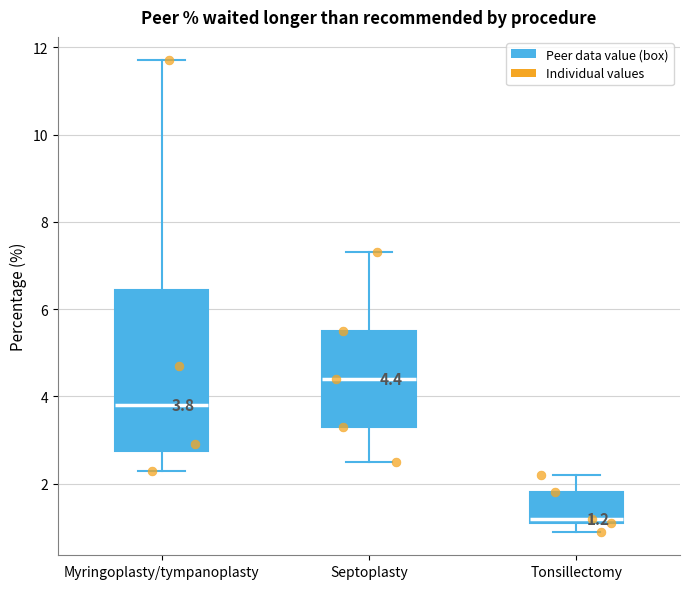

Comparing the boxes themselves (not the whiskers), which one is the tallest?

Myringoplasty/tympanoplasty